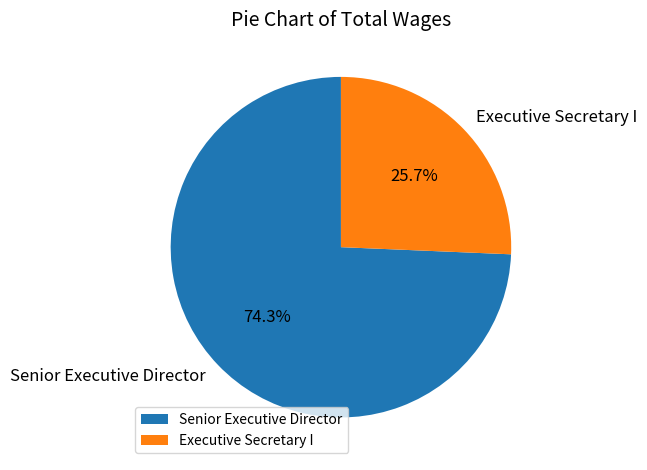

True or false: Executive Secretary I accounts for 26% of the total.

True